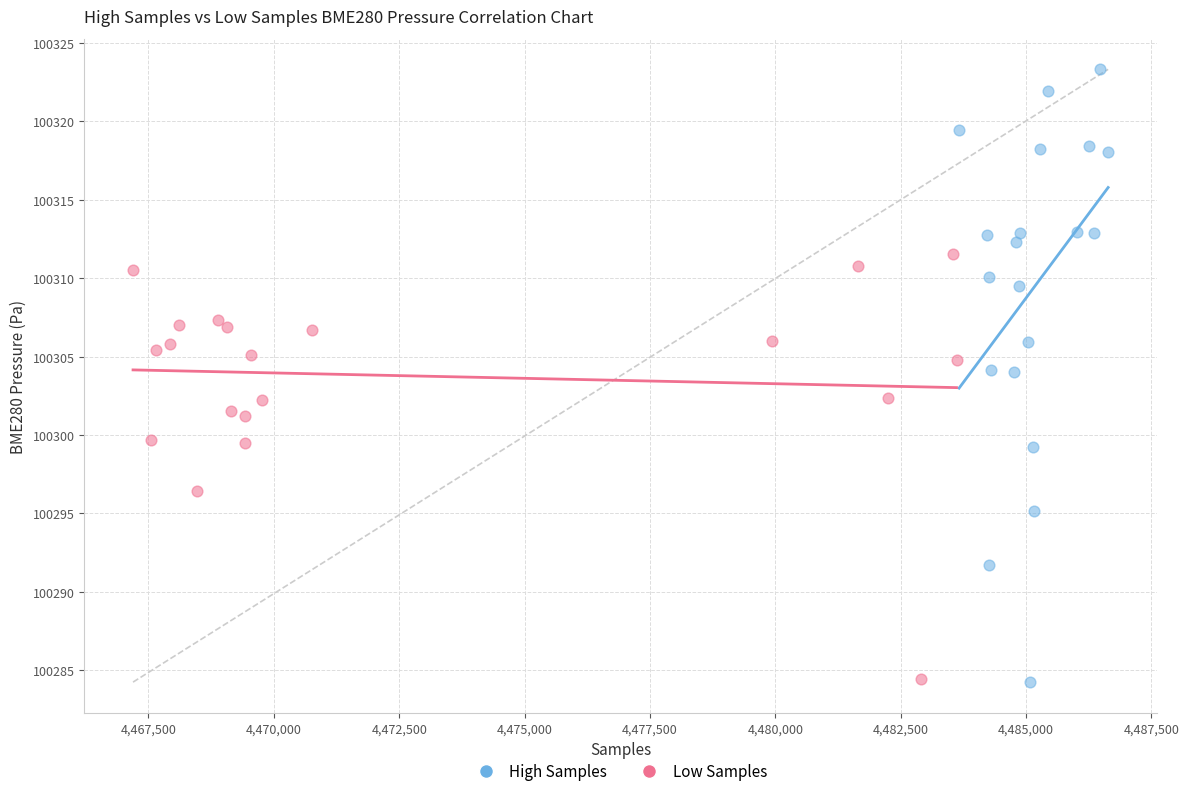

Which series contains the highest Y value?

High Samples